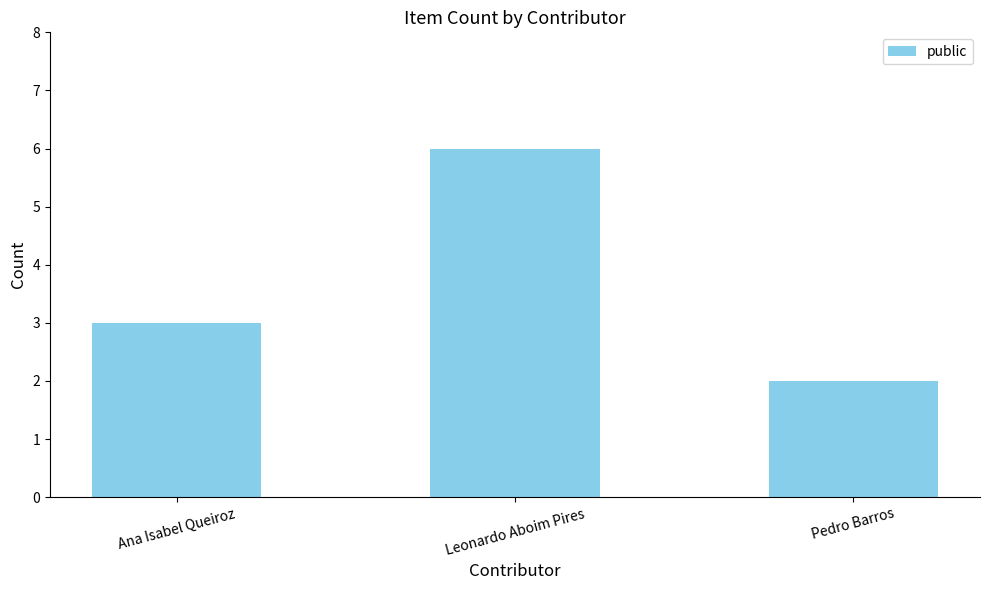

Which has a higher value, Pedro Barros or Ana Isabel Queiroz?

Ana Isabel Queiroz